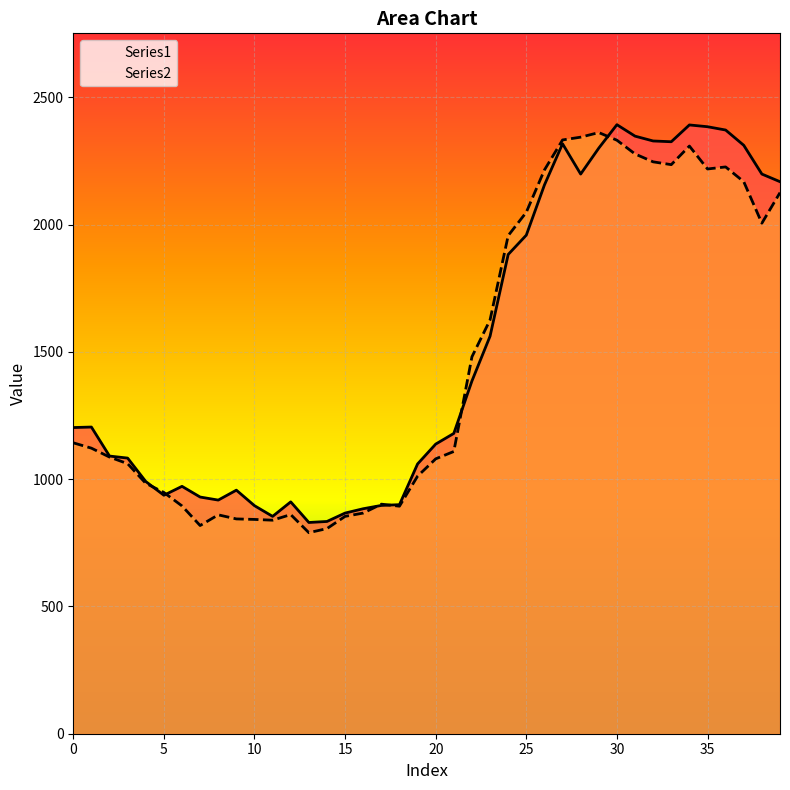

True or false: Series1_line has a value of 4153 at 31.

False